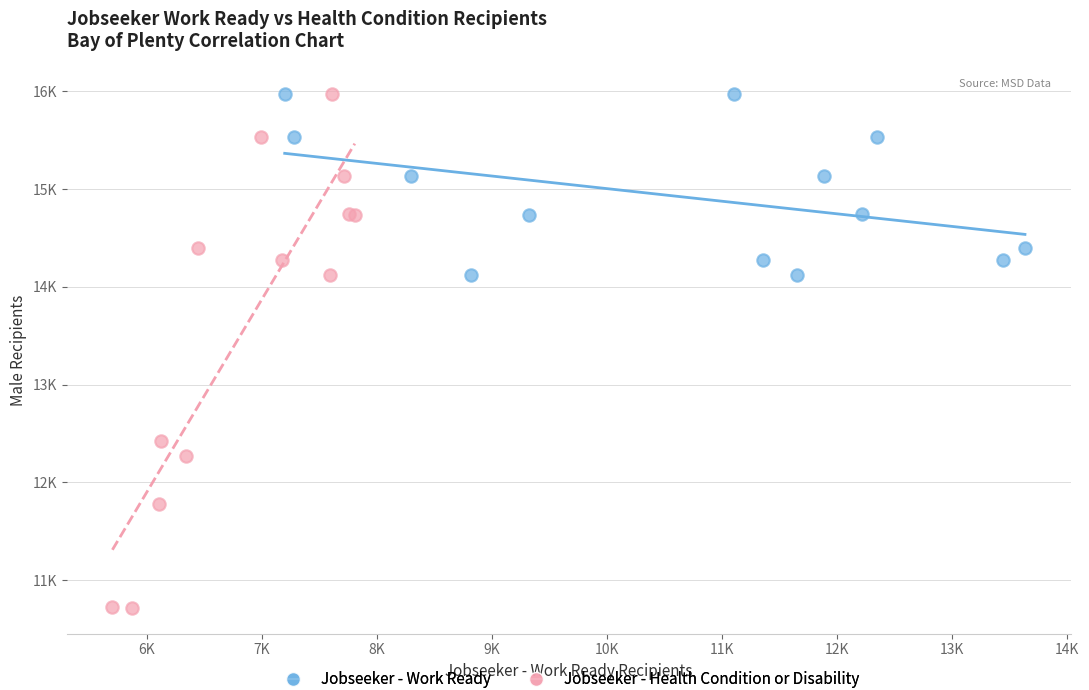

What are all the series names shown in the legend?

Jobseeker - Work Ready, Jobseeker - Health Condition or Disability